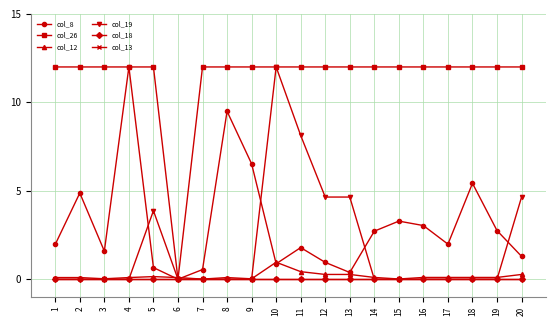

Rank the categories by col_18 value from lowest to highest.

1, 2, 3, 4, 5, 6, 7, 8, 9, 10, 11, 12, 13, 14, 15, 16, 17, 18, 19, 20